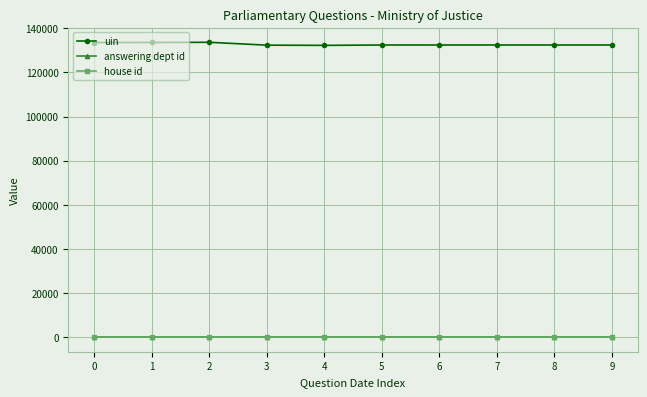

Count the number of data series in this chart.

3